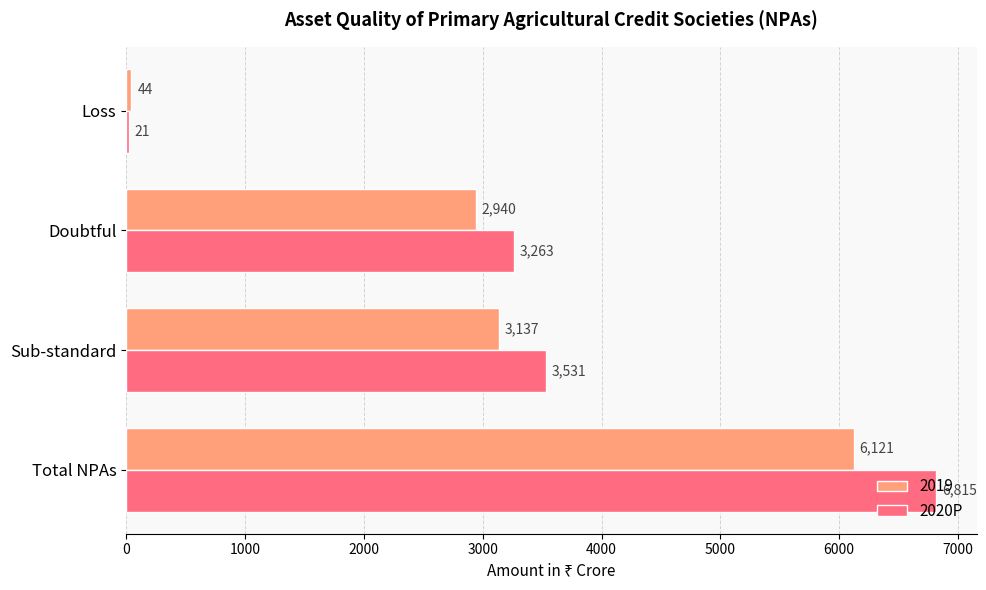

Between Total NPAs and Doubtful, which series saw the biggest shift?

2020P